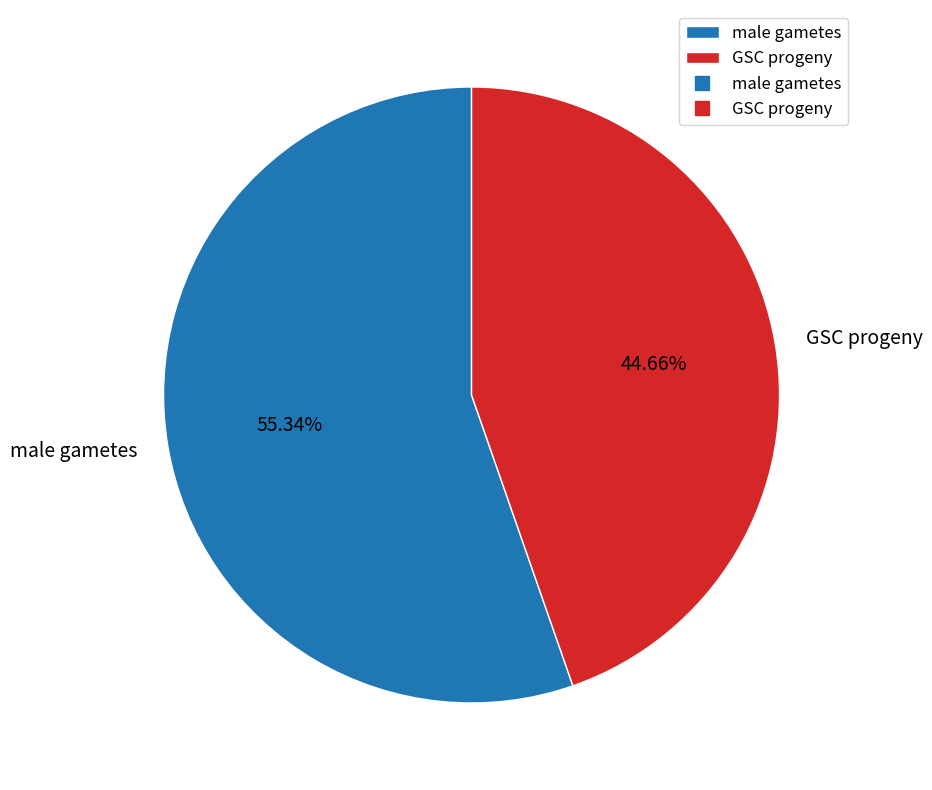

Which category accounts for the majority?

male gametes